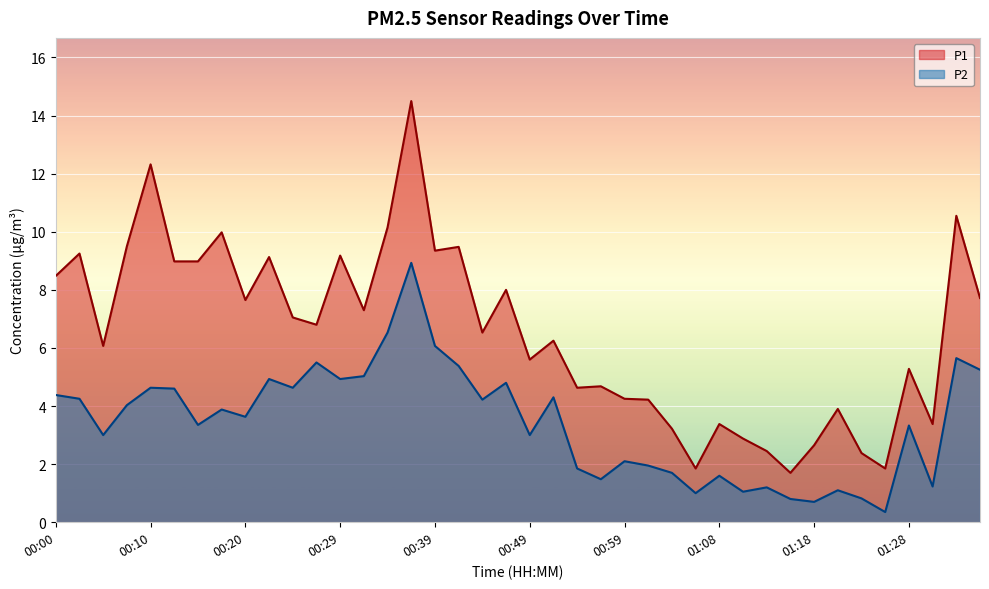

How many data points in P1 are less than 6?

17